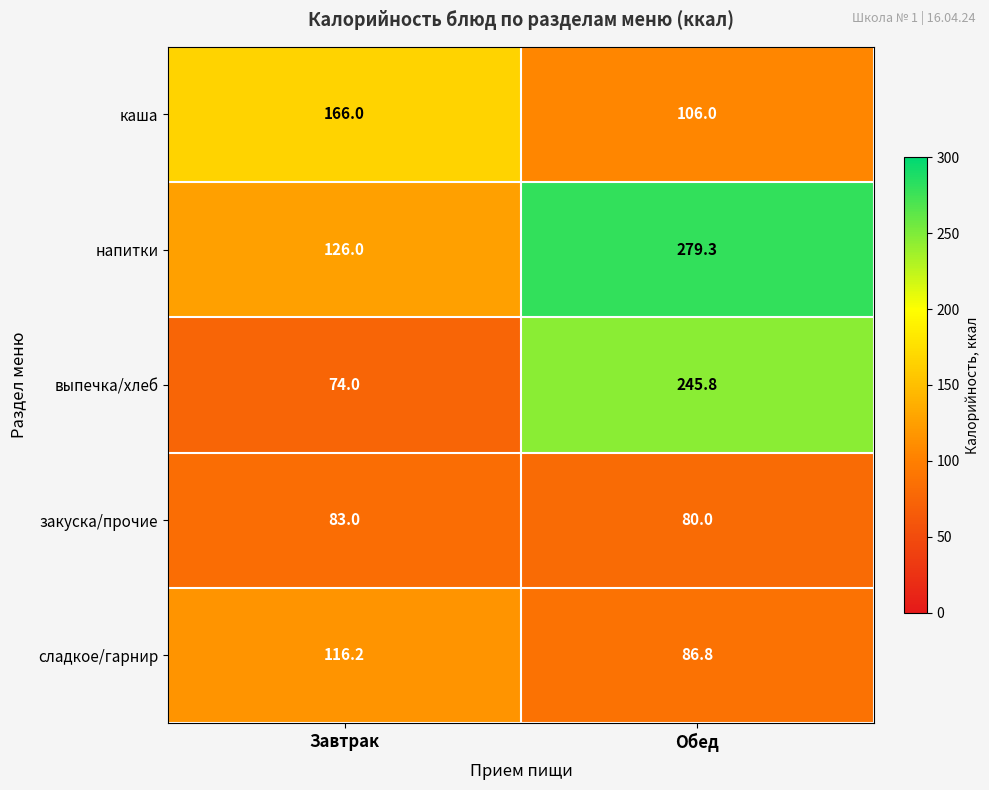

Rank the series by their maximum value, from highest to lowest.

напитки, выпечка/хлеб, каша, сладкое/гарнир, закуска/прочие